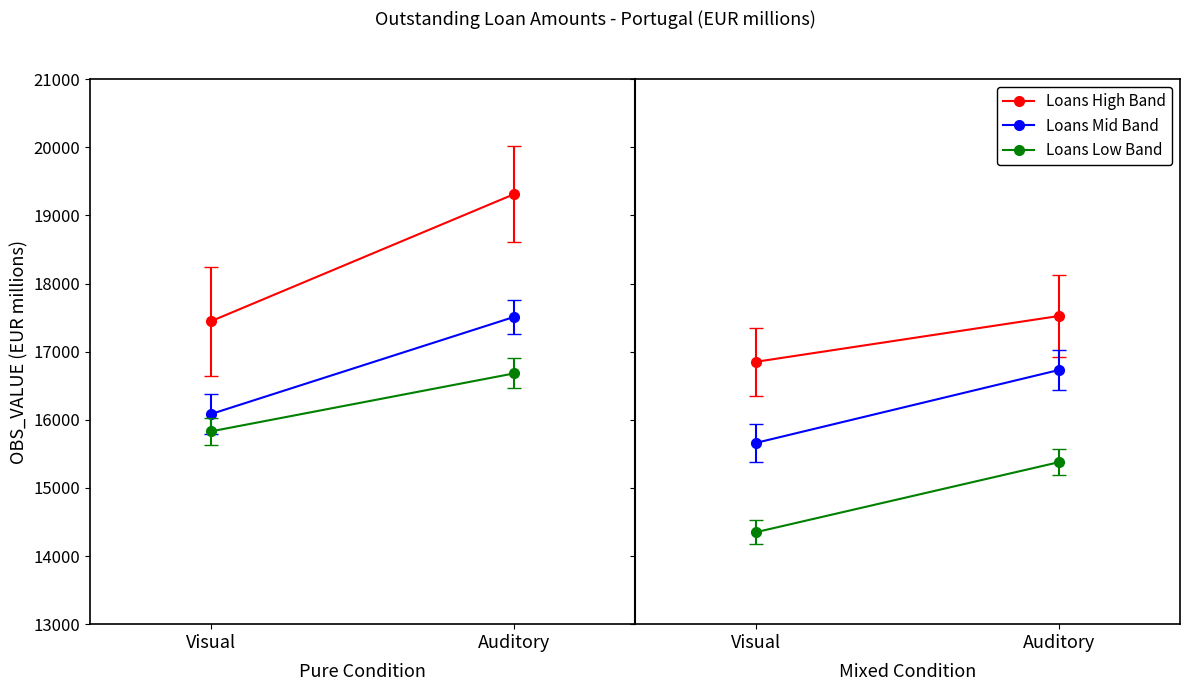

List the labels in order of Loans High Band value, smallest first.

Visual, Auditory